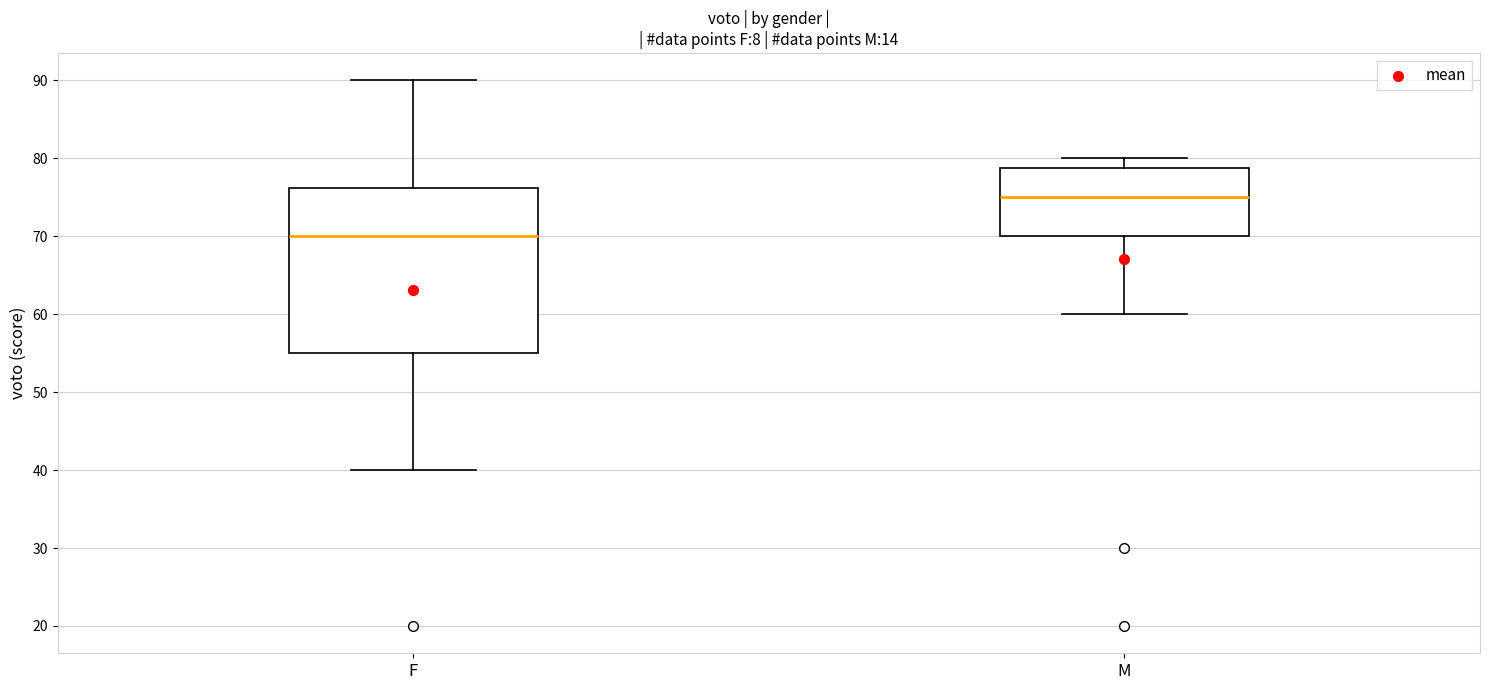

Reading left to right, read every box against the y-axis: the position of its median line, the range the box covers, and the ends of its whiskers. The values are not printed on the chart, so give them approximately, as read against the axis.

F: median 70, box 55 to 76, whiskers 40 to 90
M: median 75, box 70 to 79, whiskers 60 to 80